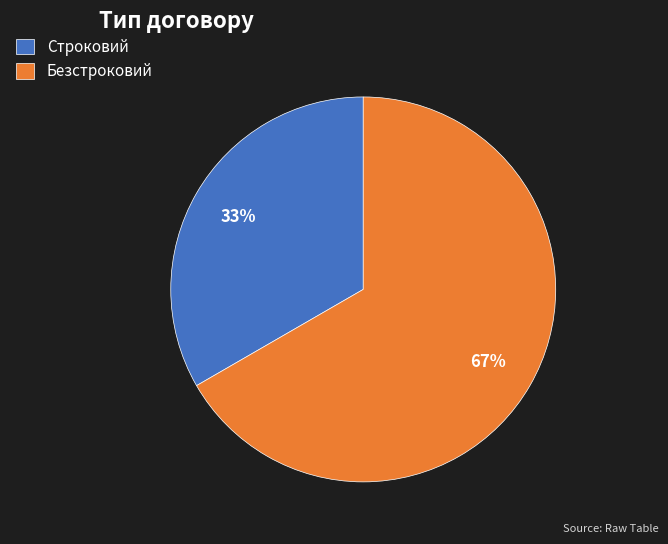

To the nearest percent, what is the combined percentage of Строковий and Безстроковий?

100%